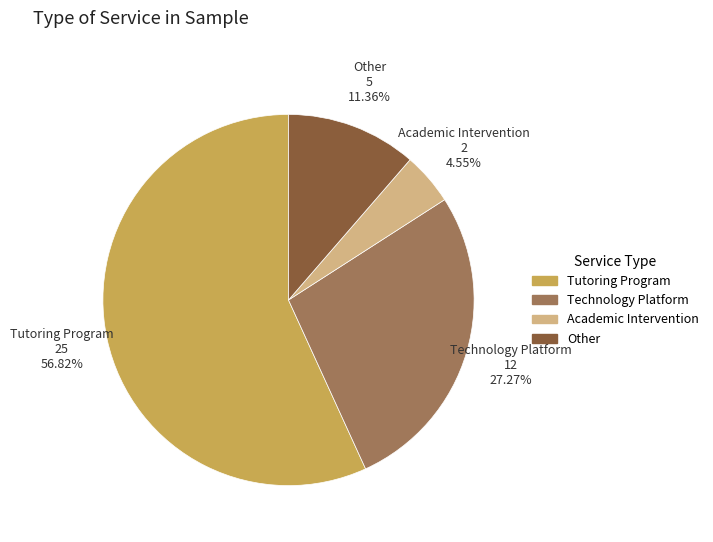

Is Other the majority of the pie?

No